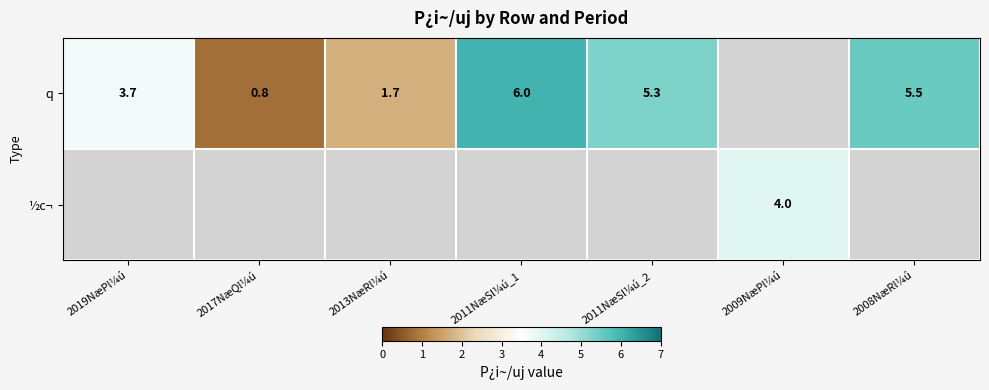

Is it true that q equals 9.5 at 2011NæSl¼ú_2?

False